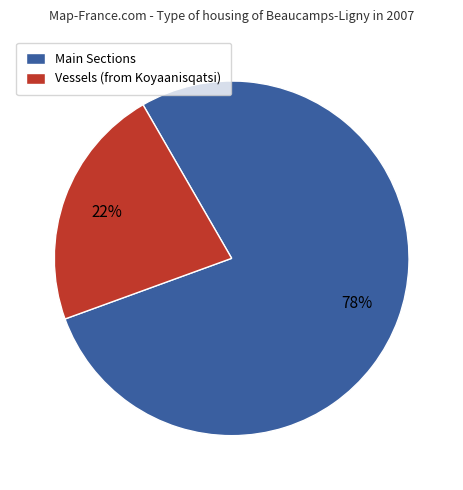

How many segments does this pie chart have?

2